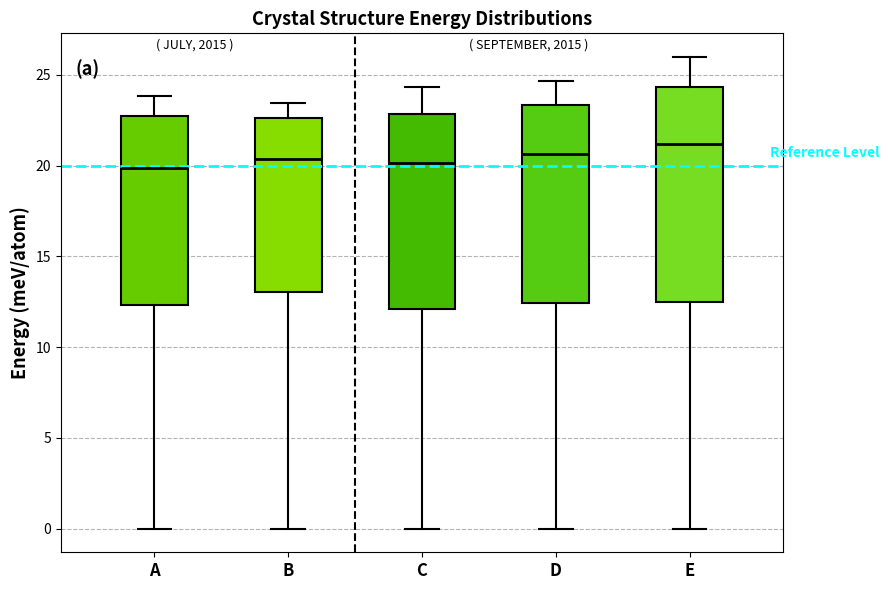

Which box is the tallest, from its lower edge to its upper edge?

E